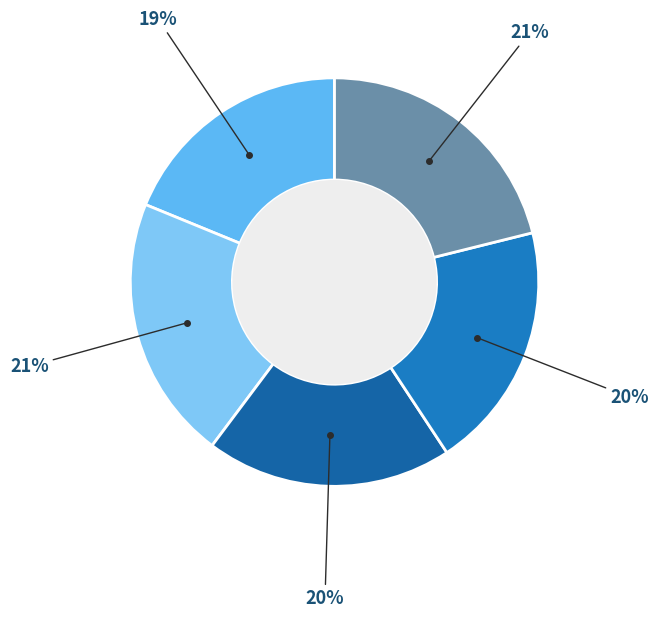

To the nearest percent, what is the average slice percentage?

20%